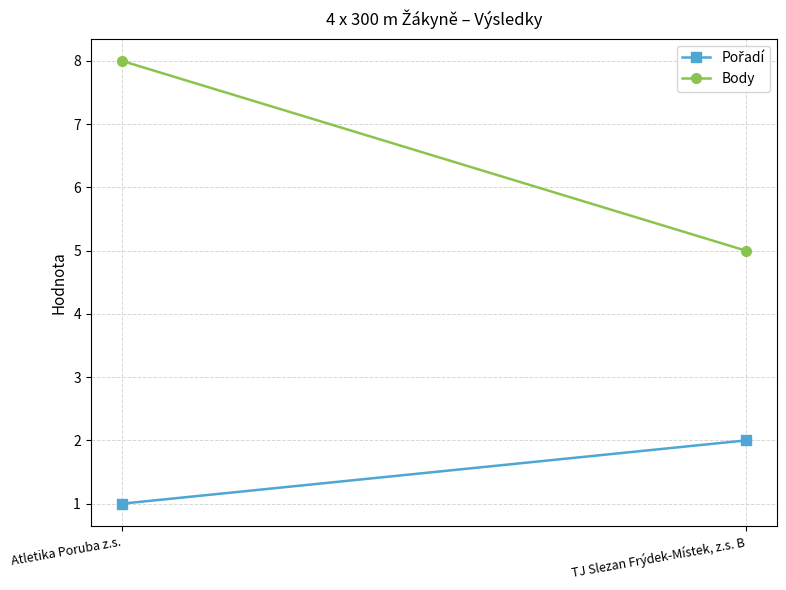

What is the average value of the Pořadí series?

2